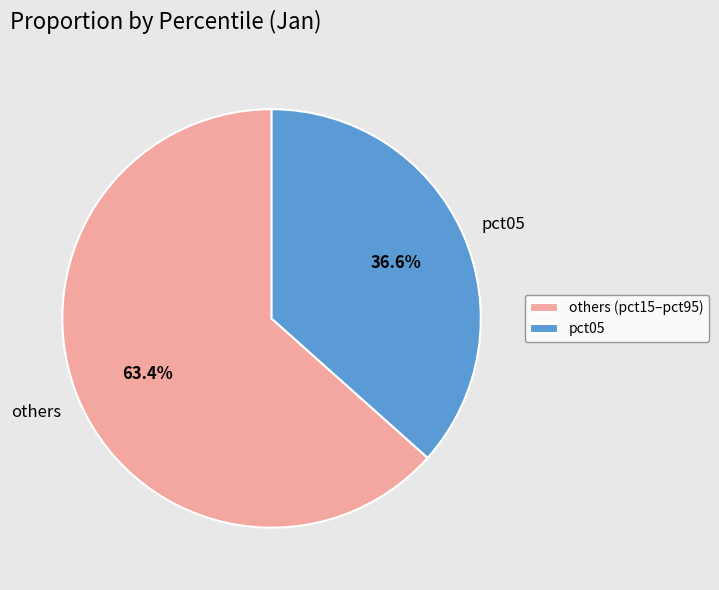

Approximately how many times larger is the value at others compared to pct05?

1.7